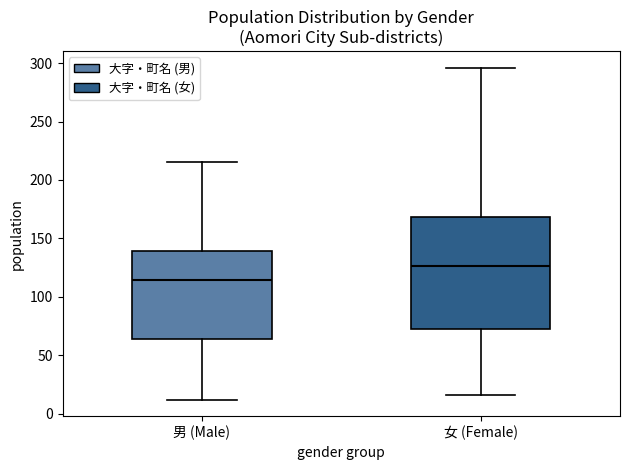

Where is the upper edge of the box for 女 (Female) on the y-axis? The values are not printed on the chart, so give them approximately, as read against the axis.

170